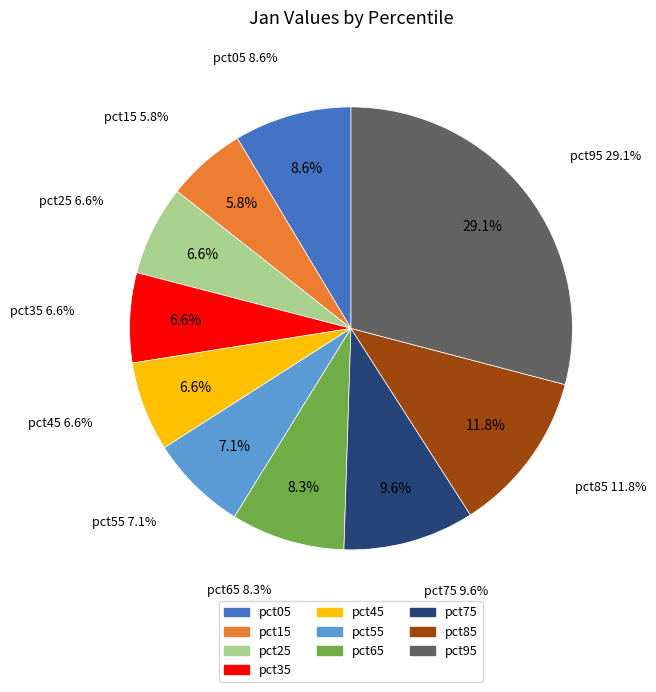

What is the smallest slice in the pie chart?

pct15